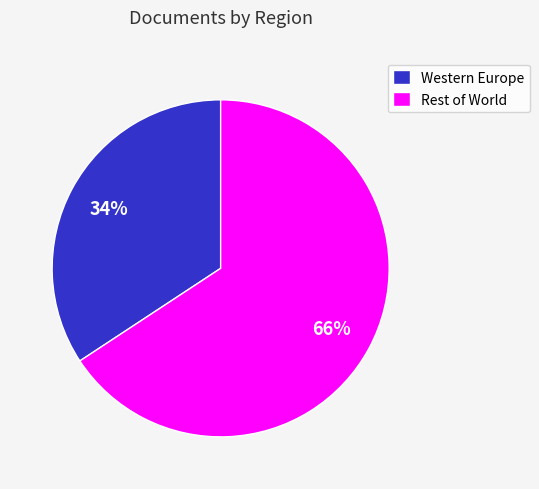

How many segments does this pie chart have?

2